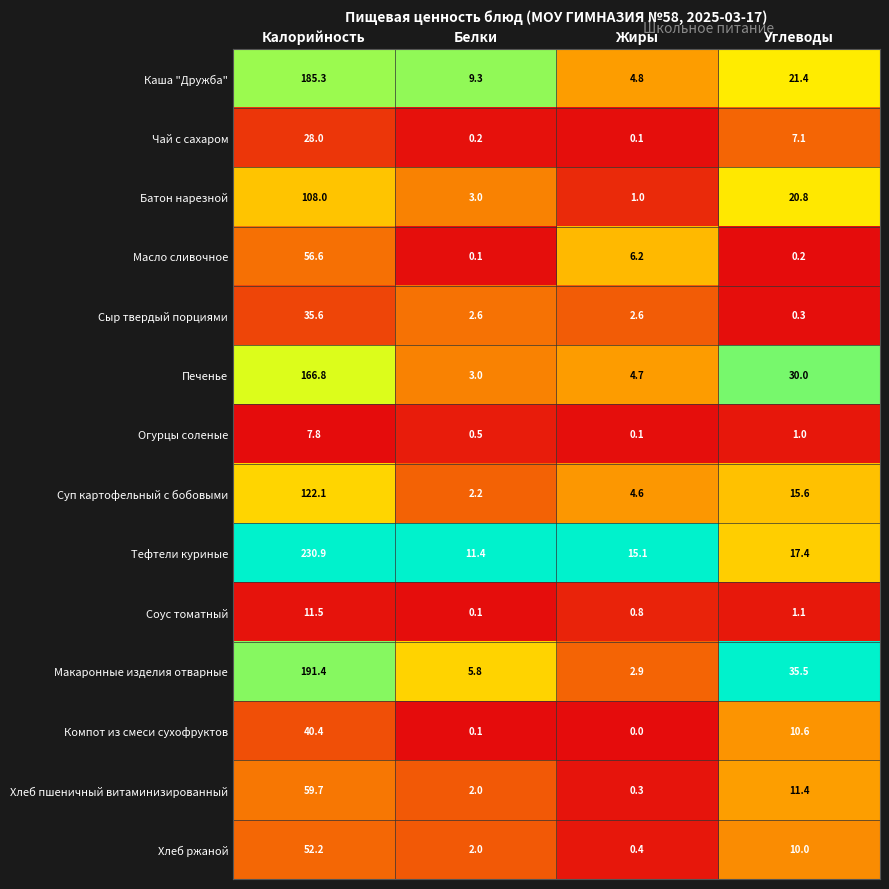

Which series changed the most between Калорийность and Жиры?

Тефтели куриные